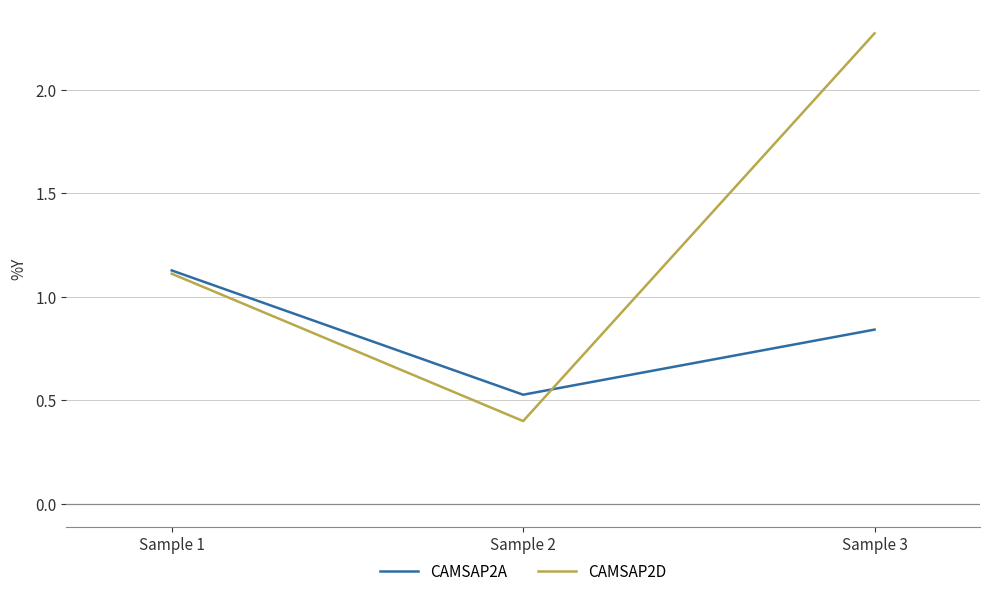

Is the value of CAMSAP2A at Sample 3 greater than the value of CAMSAP2D at Sample 1?

No